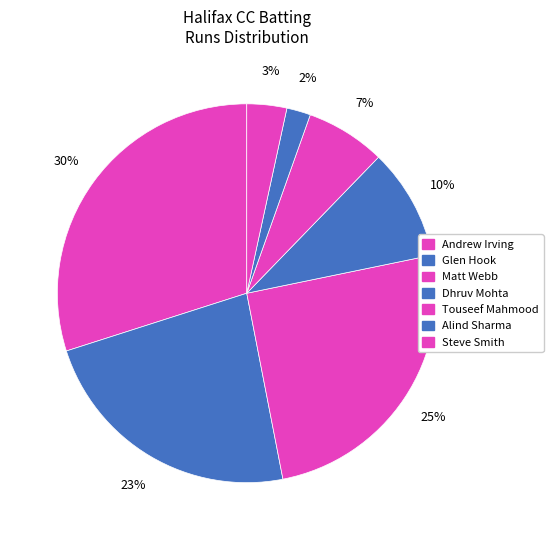

Count the number of slices in the pie.

7